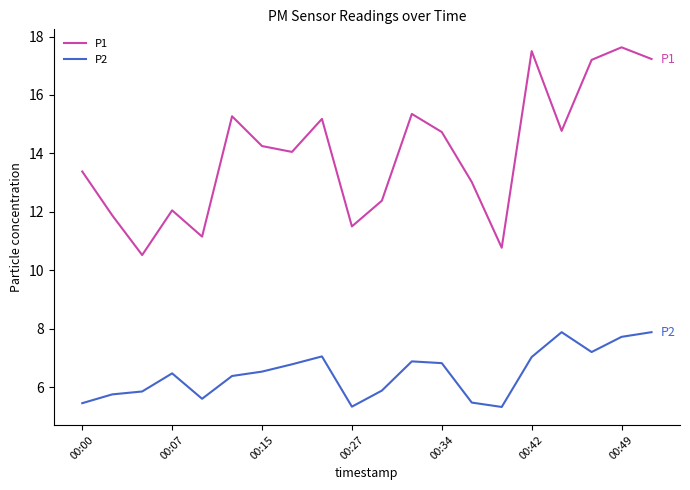

Which series has the largest total across all categories?

P1